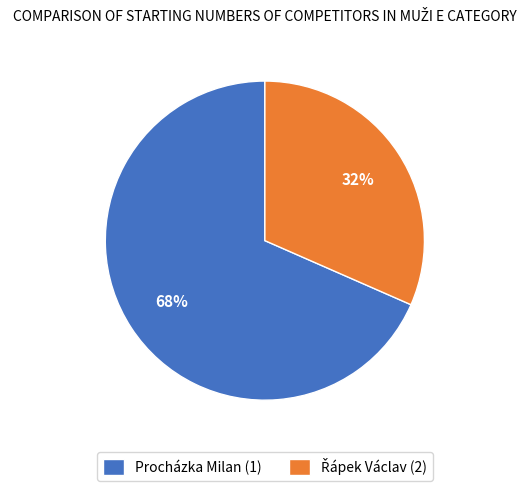

Which category has the biggest portion of the pie?

Procházka Milan (1)